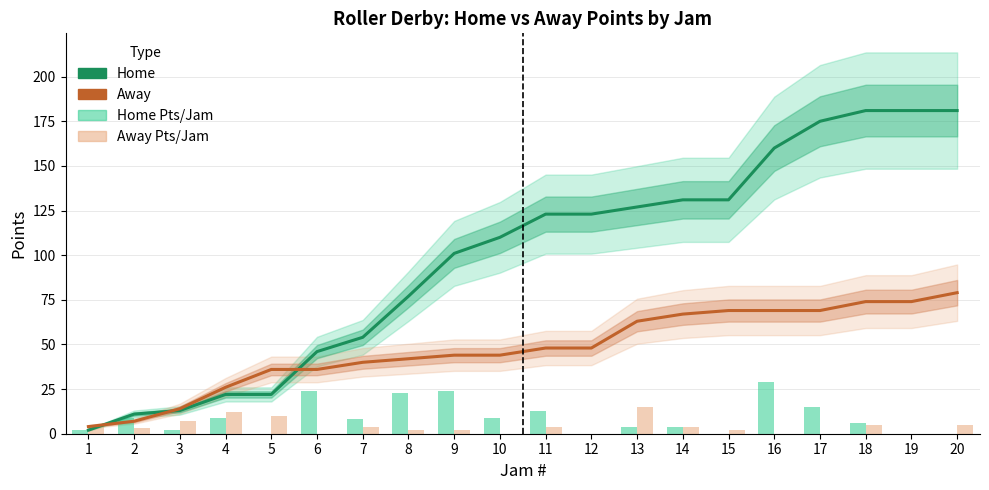

At which label does Home Pts per Jam first exceed 8?

2